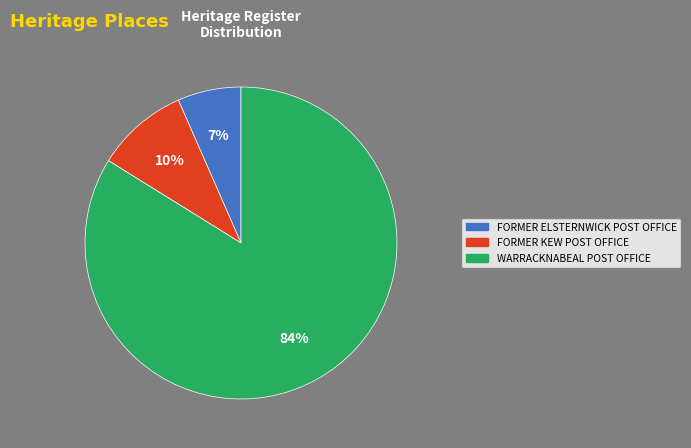

To the nearest percent, what portion does FORMER KEW POST OFFICE represent?

10%